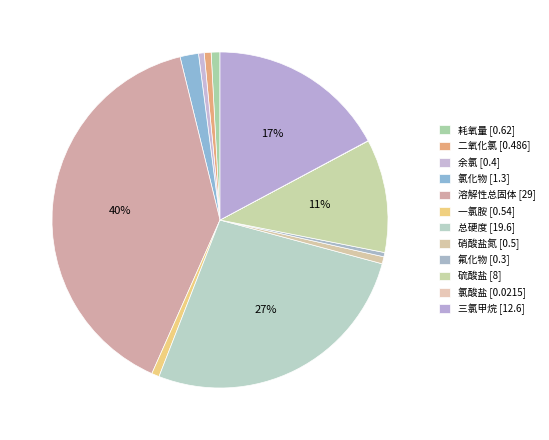

True or false: 耗氧量 accounts for 1% of the total.

True